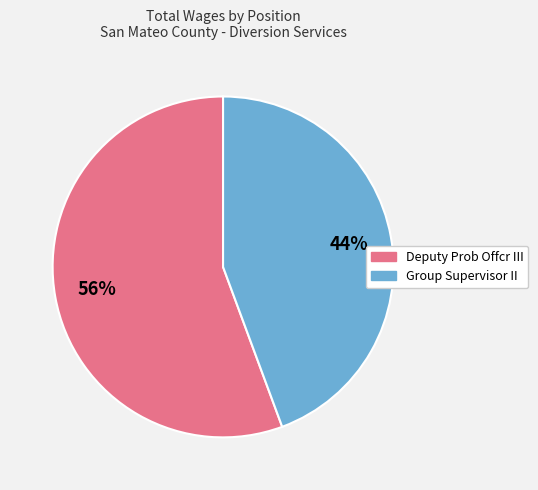

True or false: Deputy Prob Offcr III accounts for 56% of the total.

True